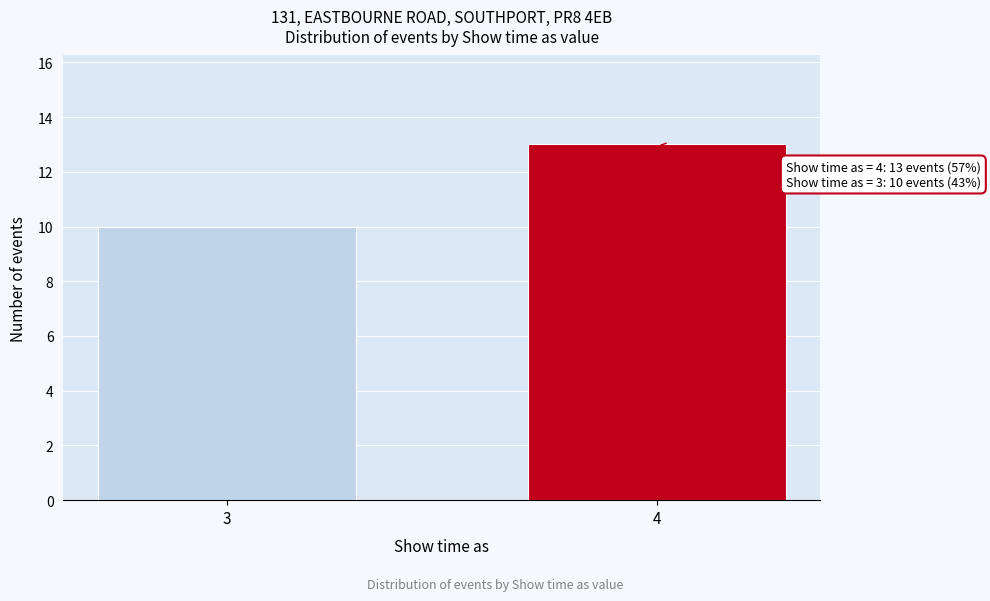

Reading right to left, what are all the values shown in this chart?

4=13	3=10